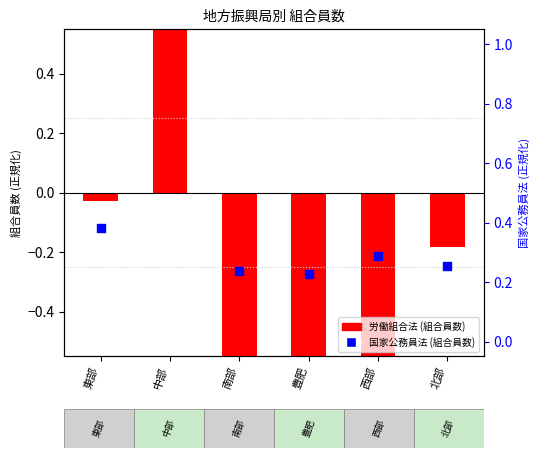

Which has a higher value, 豊肥 or 中部?

中部